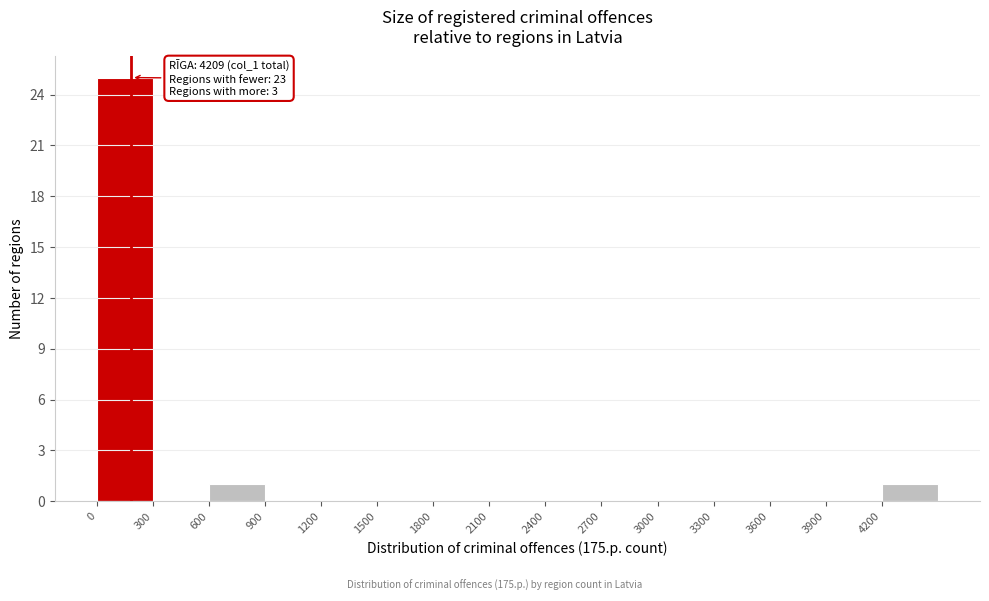

Over which range of the x-axis is the bar tallest?

0 to 300